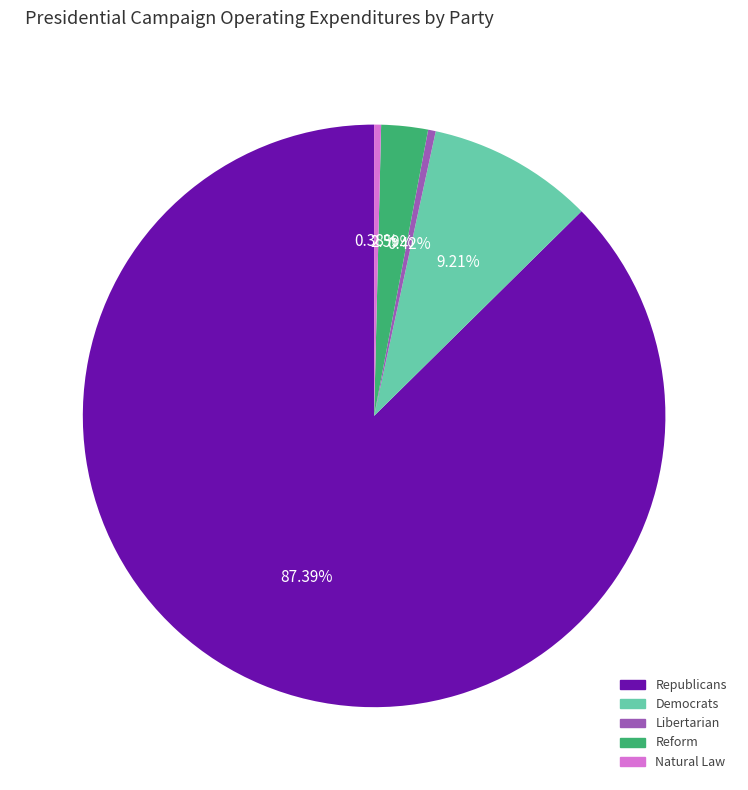

What is the largest slice in the pie chart?

Republicans